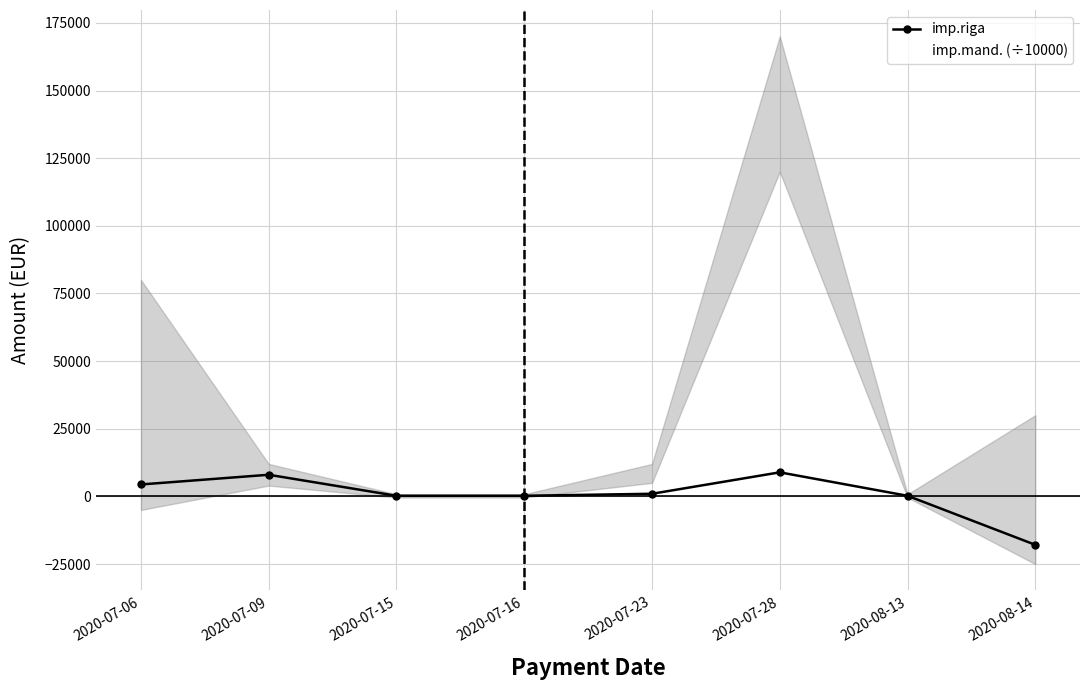

At which category does imp.mand. (÷10000) reach its first local peak?

2020-07-28